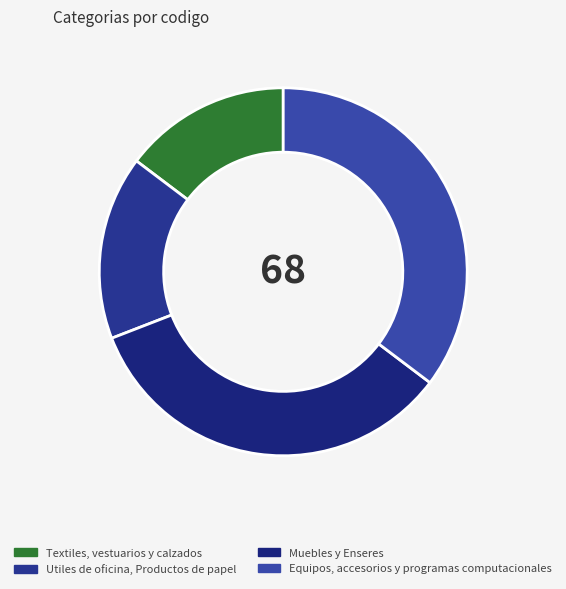

Between Textiles, vestuarios y calzados and Utiles de oficina, Productos de papel, which is larger?

Utiles de oficina, Productos de papel